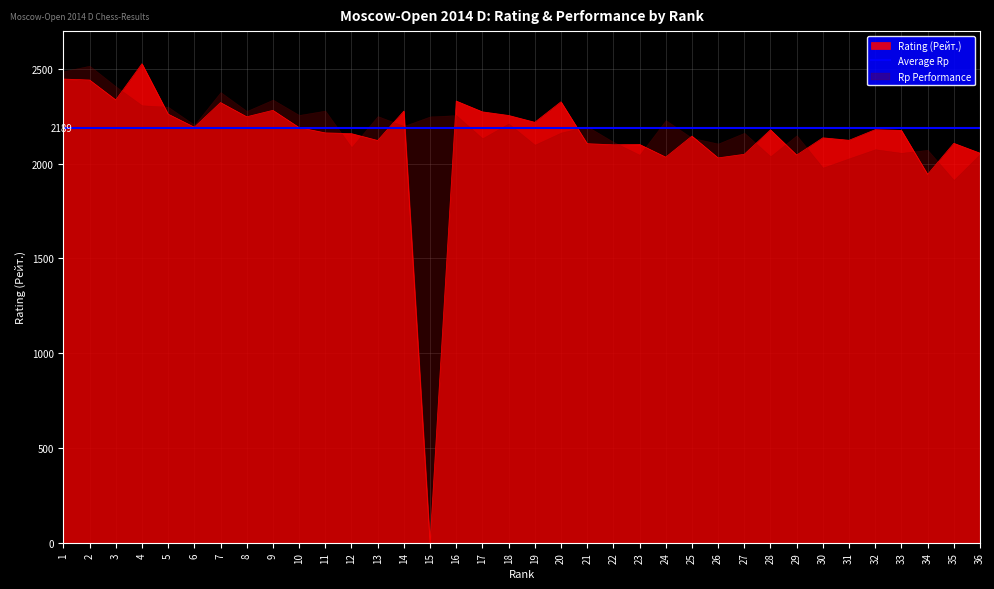

How many points are lower than both their immediate neighbors (excluding endpoints)?

12